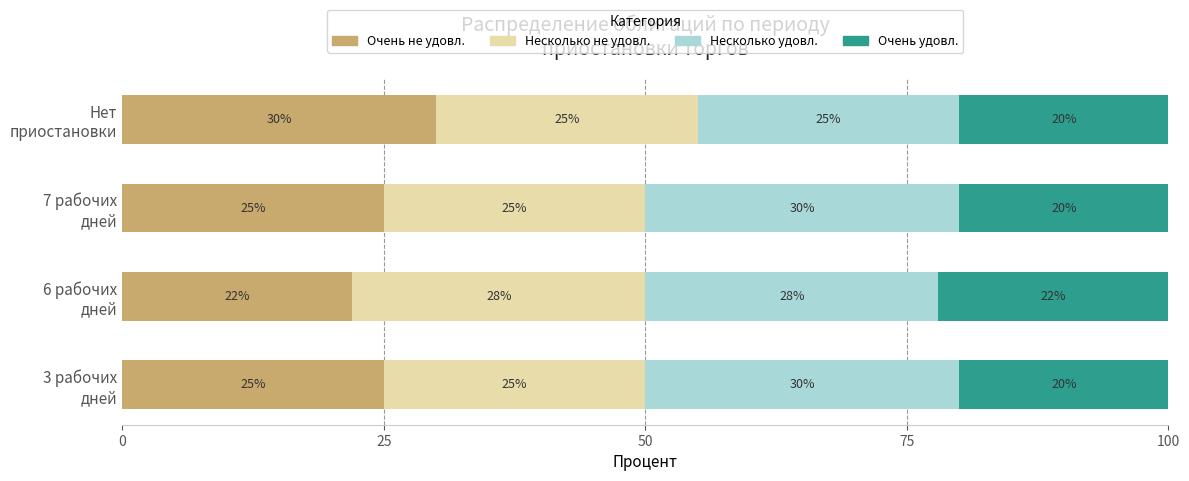

What is the average value of the Очень не удовл. series?

26